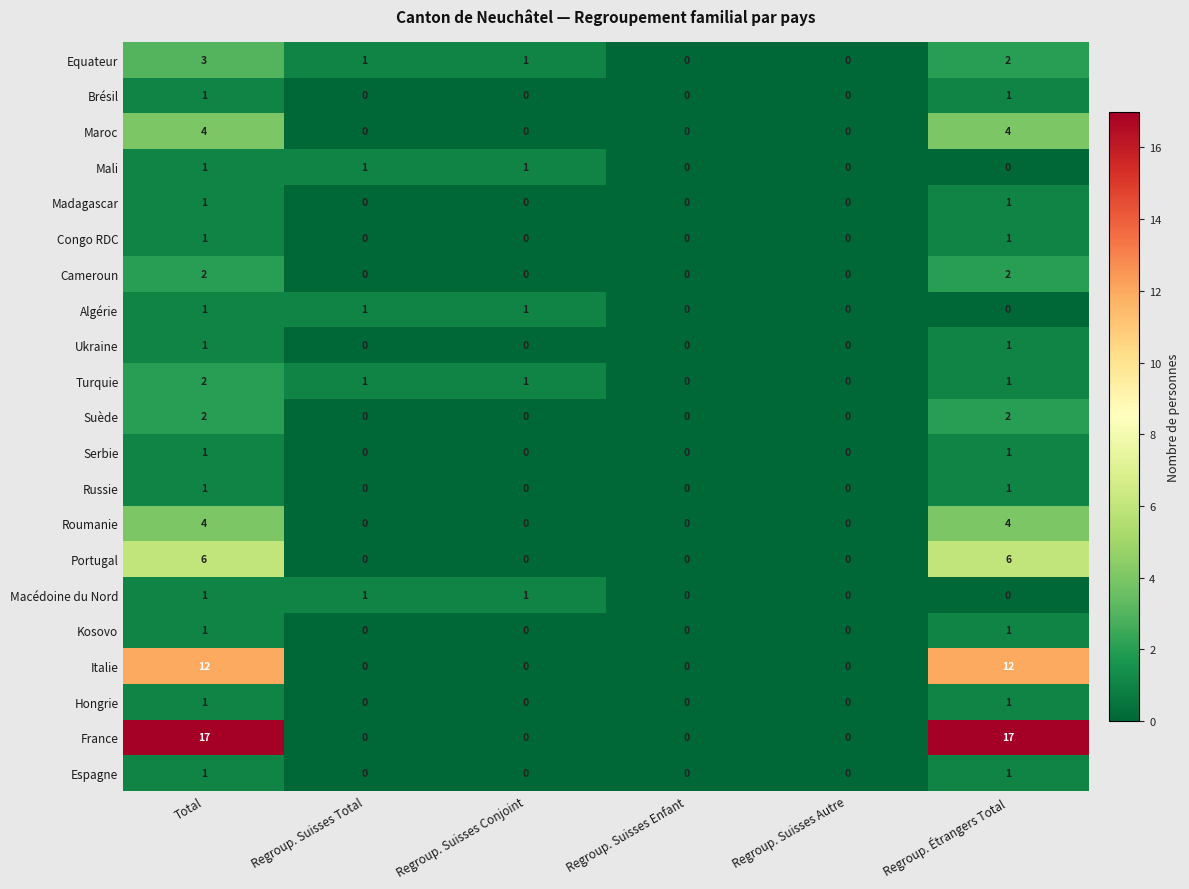

How many distinct data groups are displayed?

21